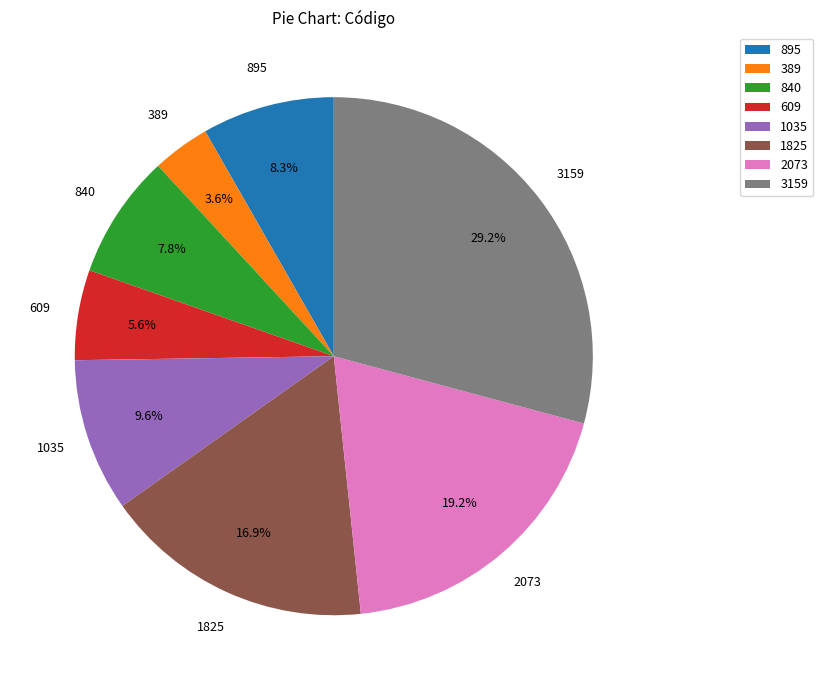

Count the number of slices in the pie.

8